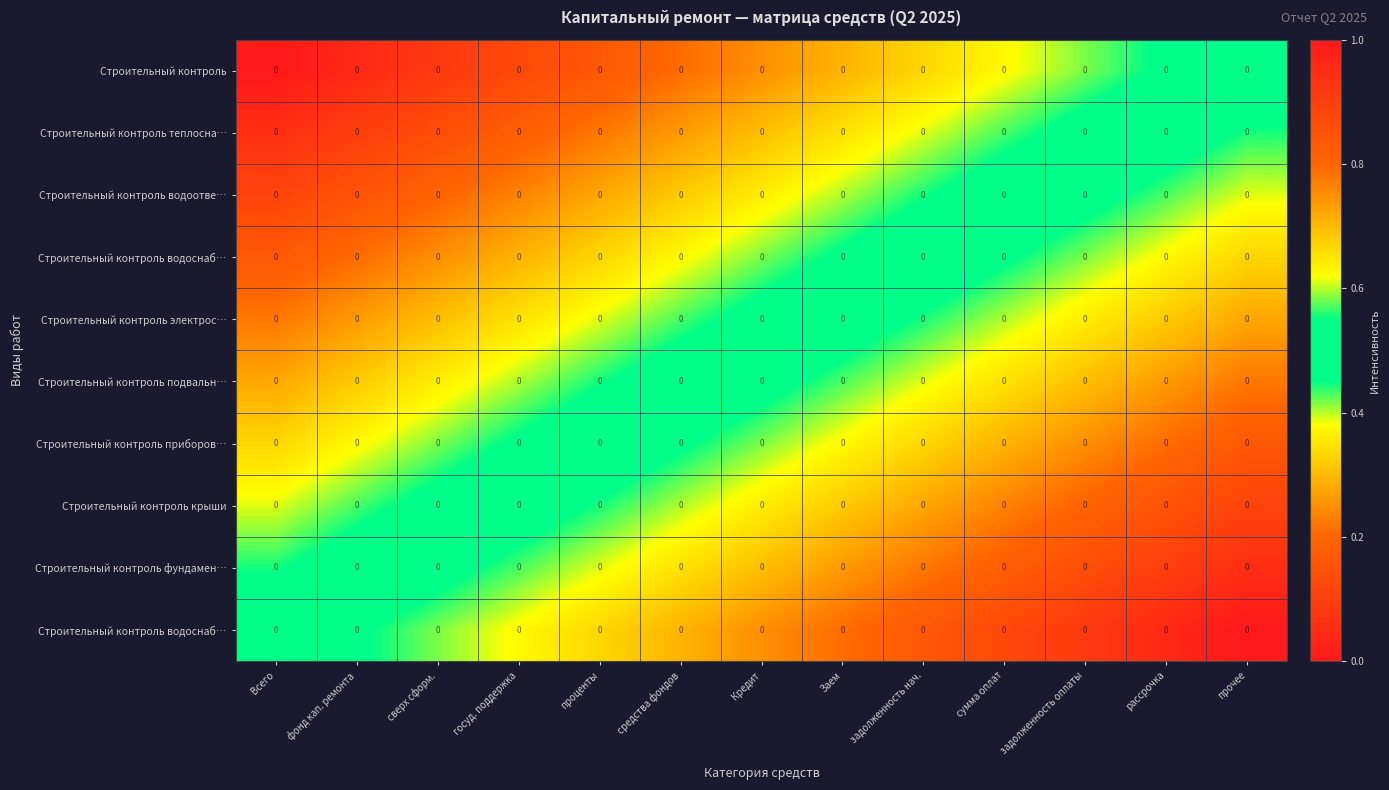

Which label corresponds to the largest value in the chart?

прочее